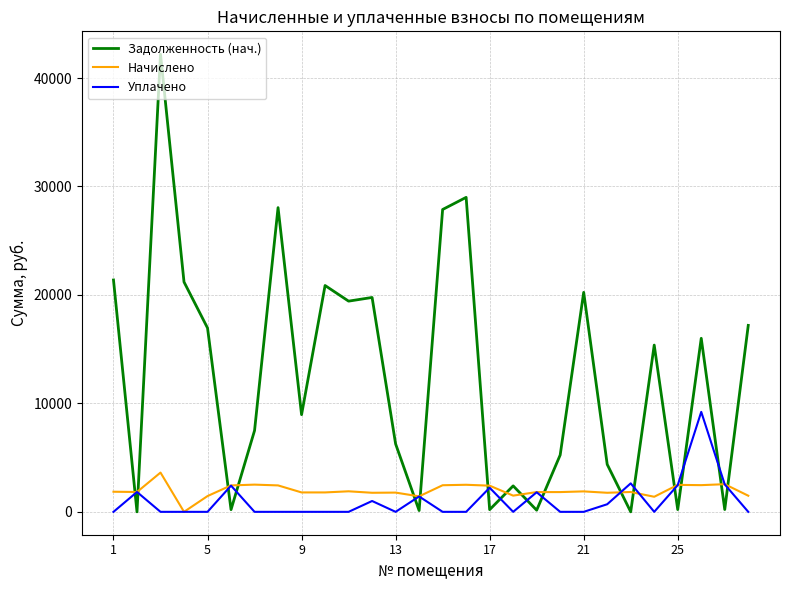

List the series in order of their peak value, highest first.

Задолженность (нач.), Уплачено, Начислено